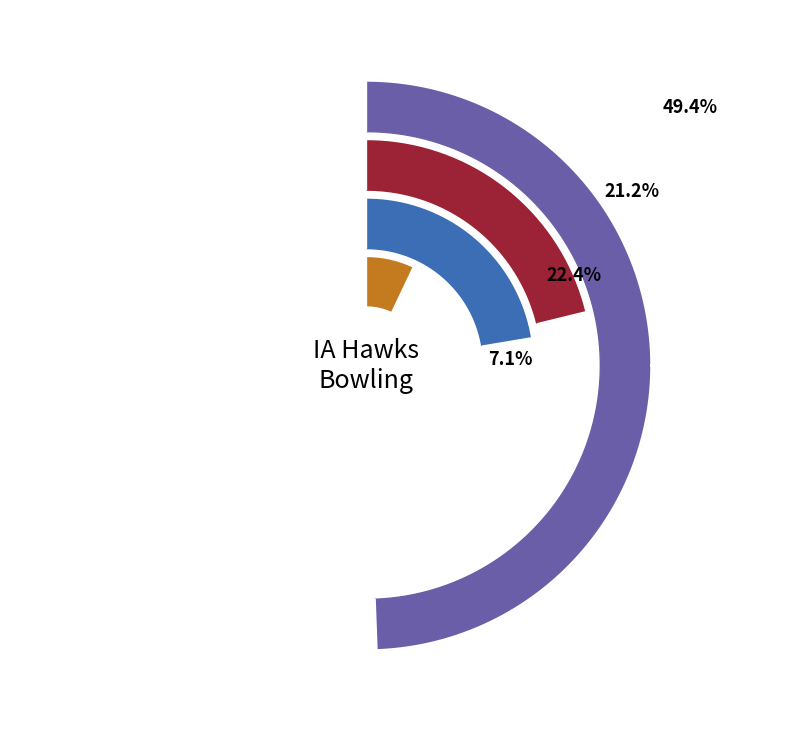

To the nearest percent, what is the average slice percentage?

25%